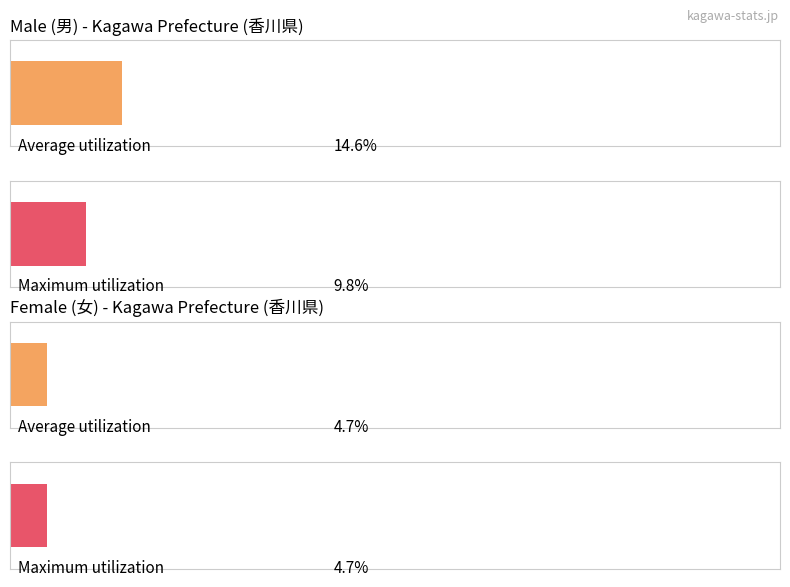

How many bars are there in each group?

2